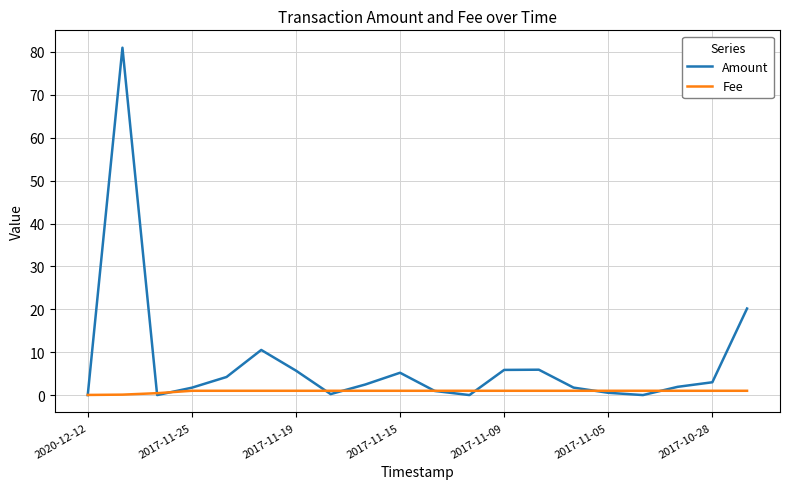

Rank the series by their average value, from highest to lowest.

Amount, Fee